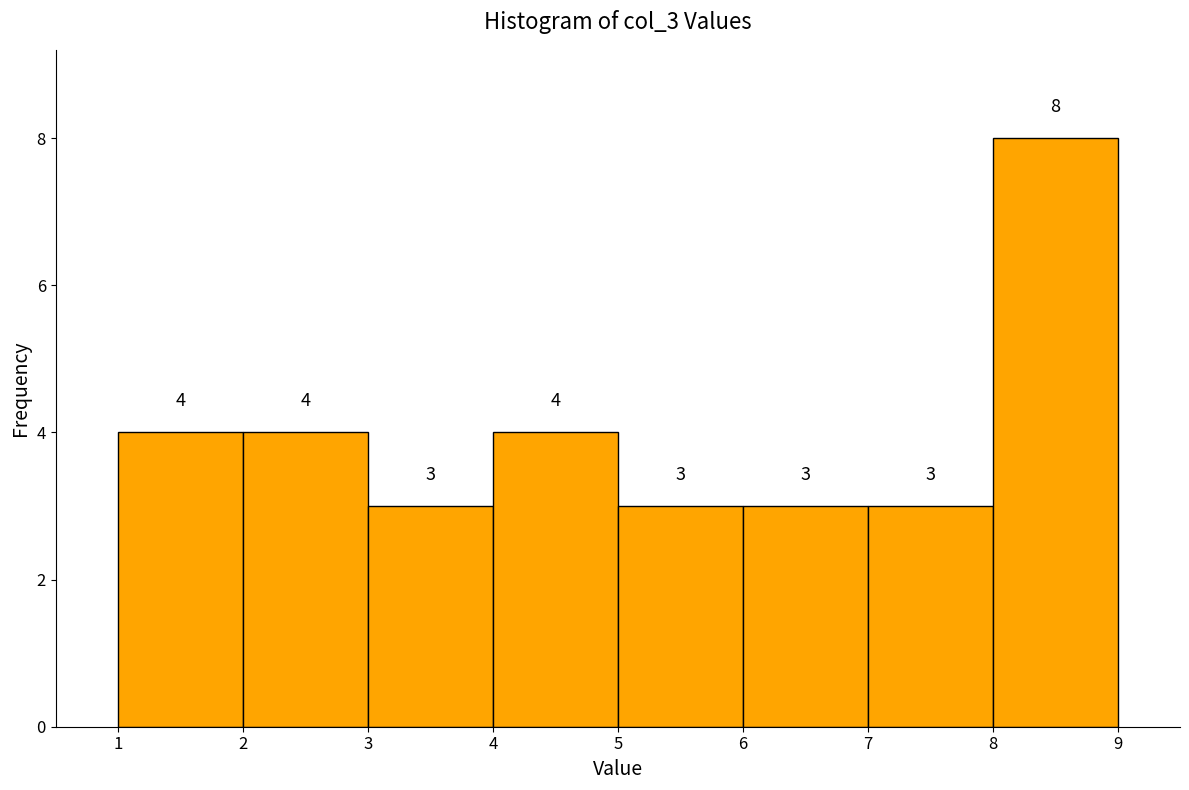

Reading left to right, list every bar in this chart as the range it spans on the x-axis followed by its height.

1 to 2: 4
2 to 3: 4
3 to 4: 3
4 to 5: 4
5 to 6: 3
6 to 7: 3
7 to 8: 3
8 to 9: 8